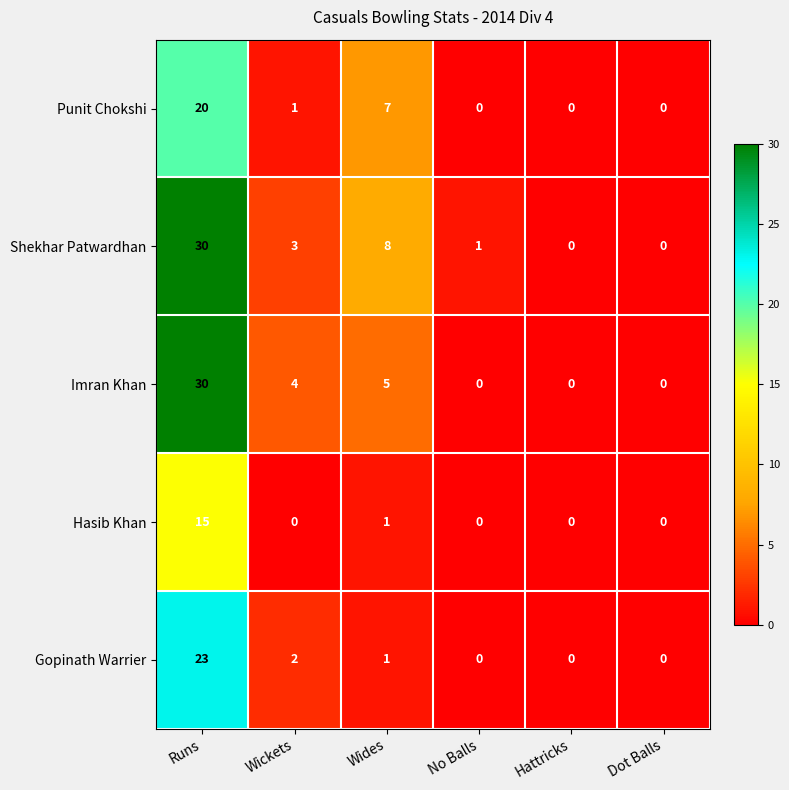

At how many categories does at least one series exceed 17?

1